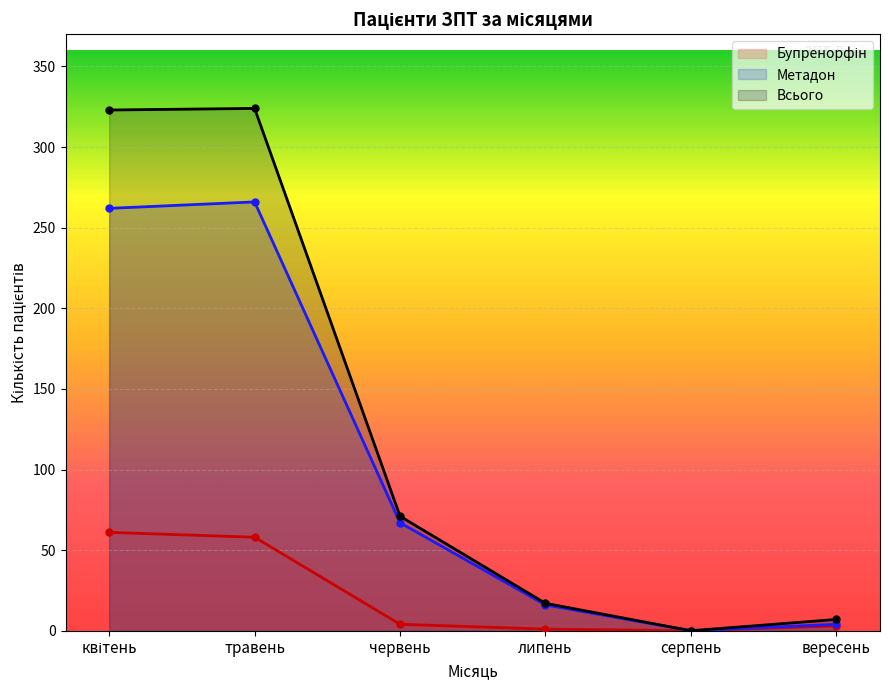

The value of Бупренорфін at липень is 1. True or false?

False